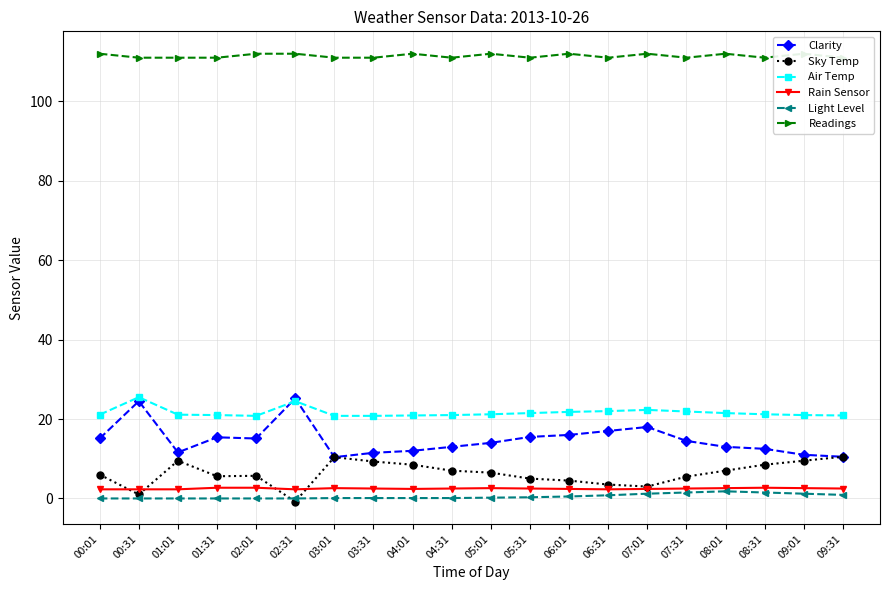

True or false: Rain Sensor has a value of 2.4 at 04:01.

True